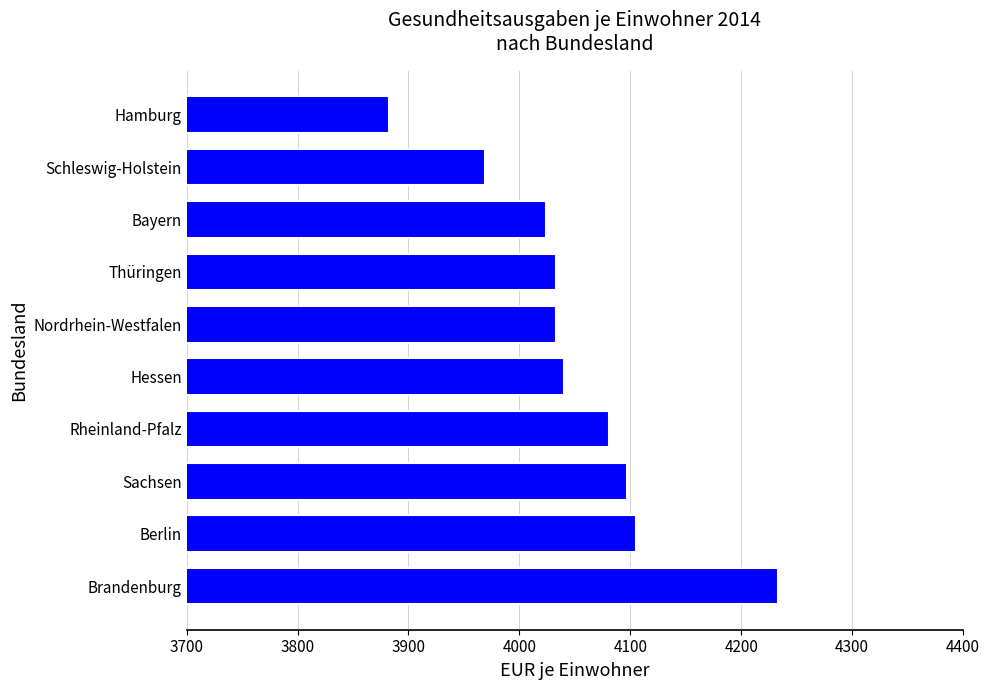

What is the difference between the second highest and minimum values?

223